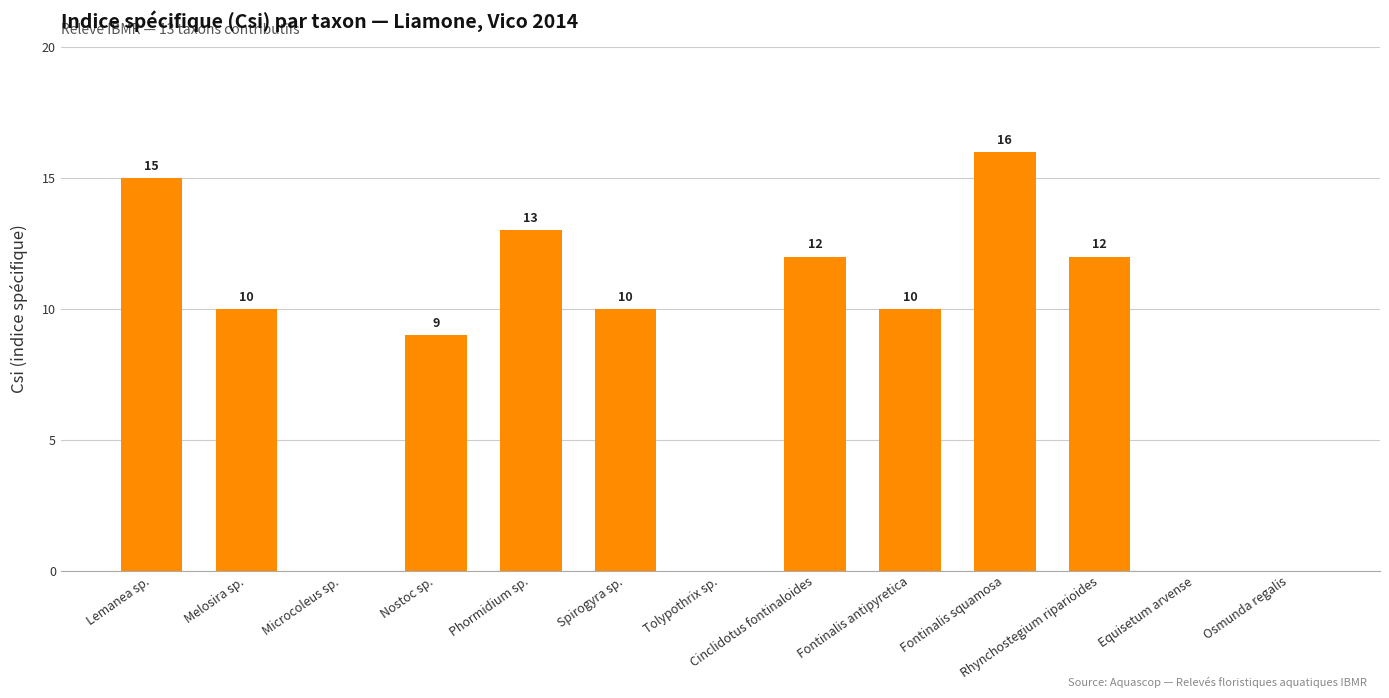

Are the bars grouped side by side (vs. stacked)?

No